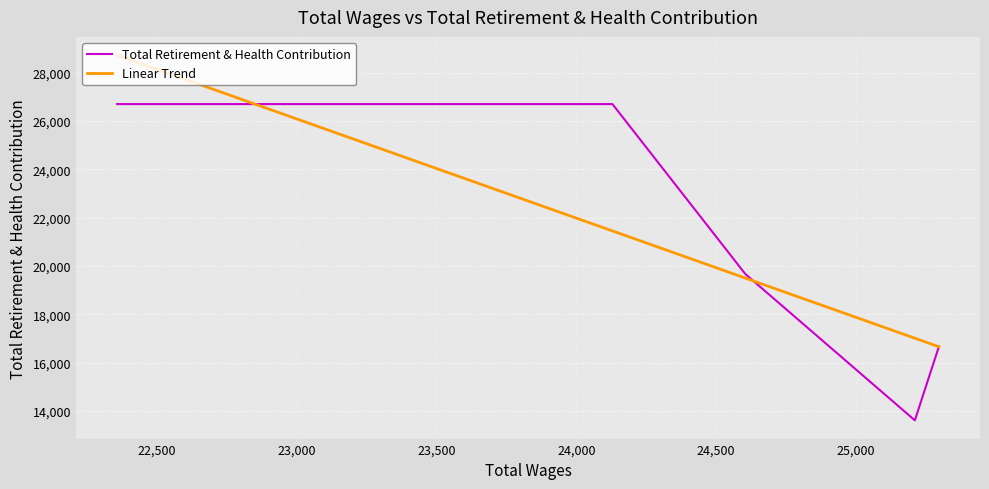

Is it true that Linear Trend equals 28545.0 at 24,000?

False